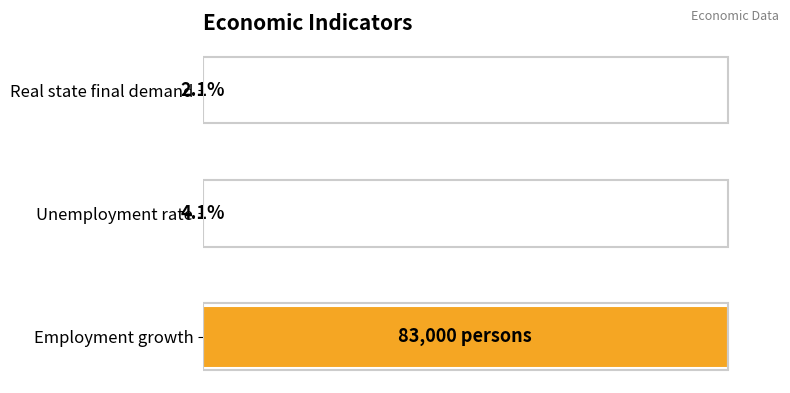

What is the difference between the maximum and minimum values?

1.0